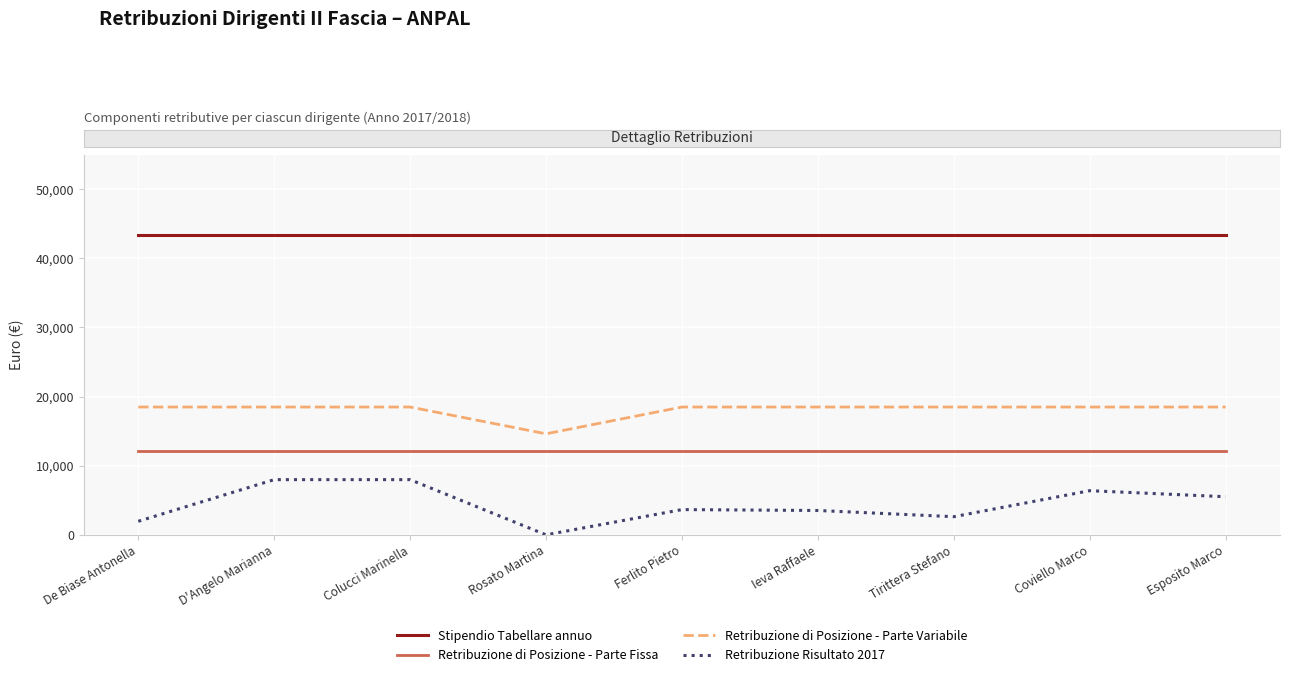

Does the chart display data point markers on the line(s)?

No